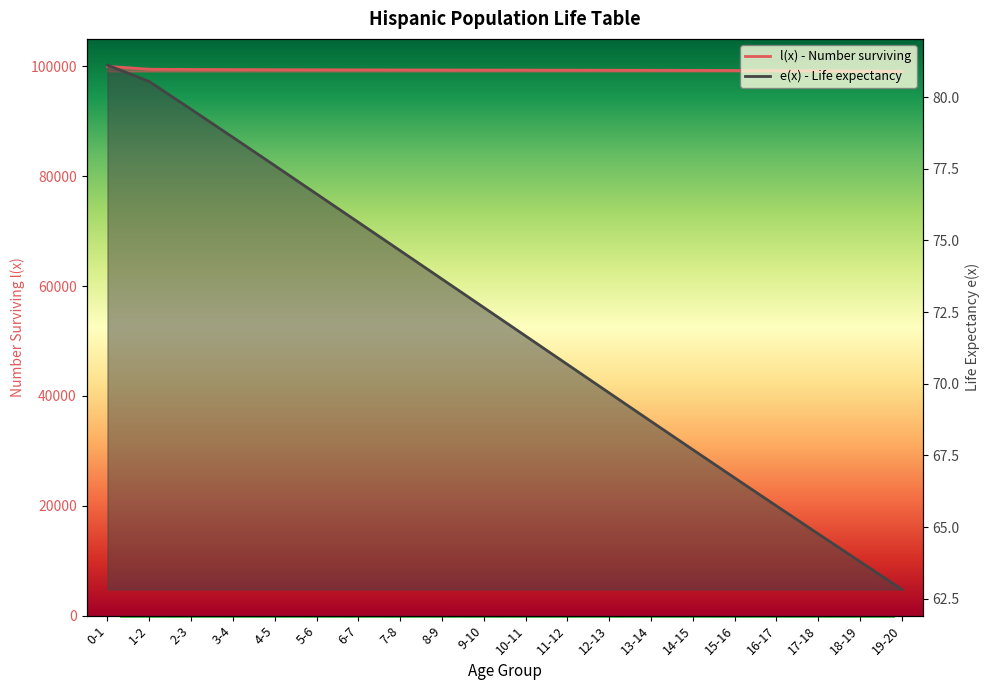

What is the sum of the e(x) - Life expectancy values at 13-14 and 6-7?

144.3